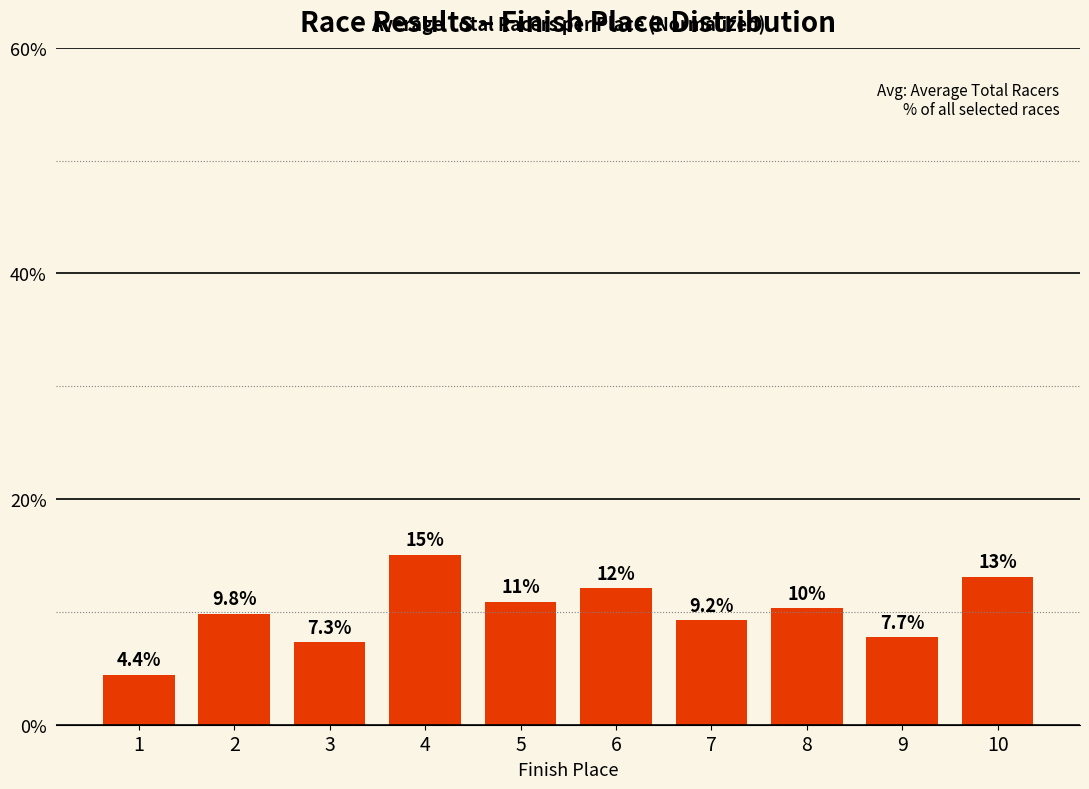

Reading right to left, list all the values displayed in this chart.

13.1	7.7	10.3	9.2	12.1	10.9	15.1	7.3	9.8	4.4